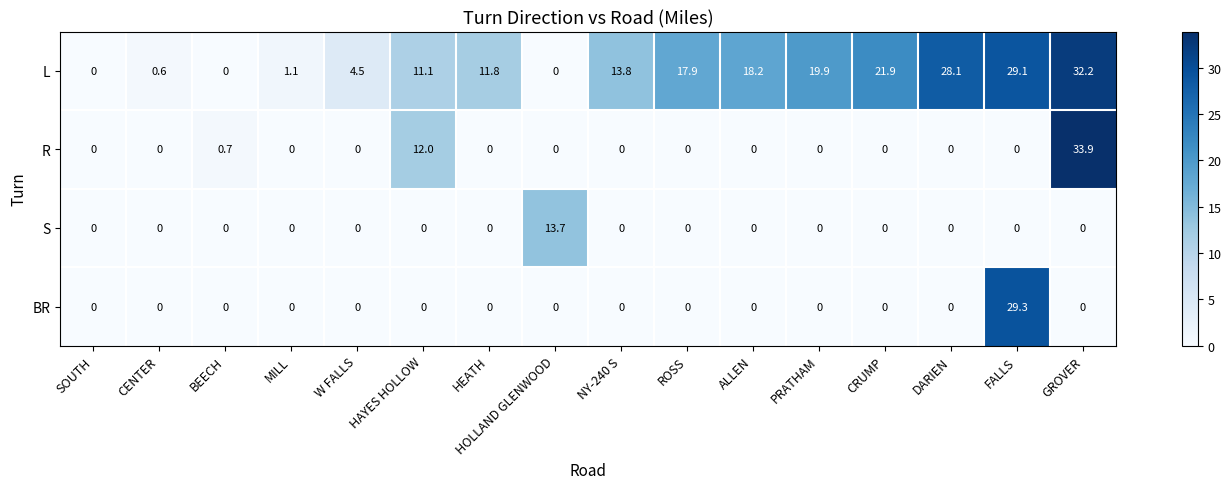

Which series has the largest range (max minus min)?

R